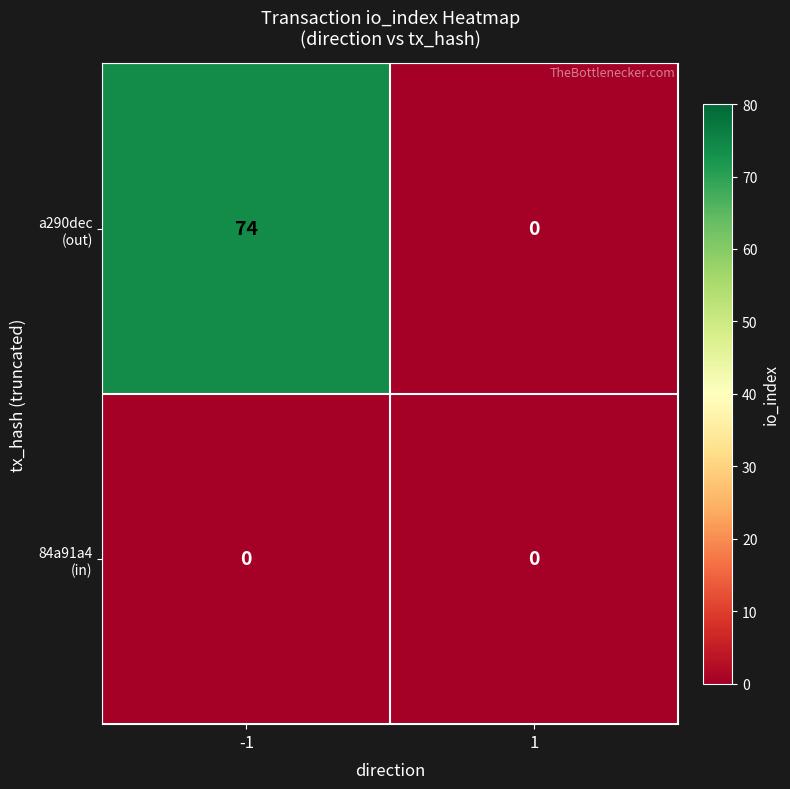

What is the total value across all series at -1?

74